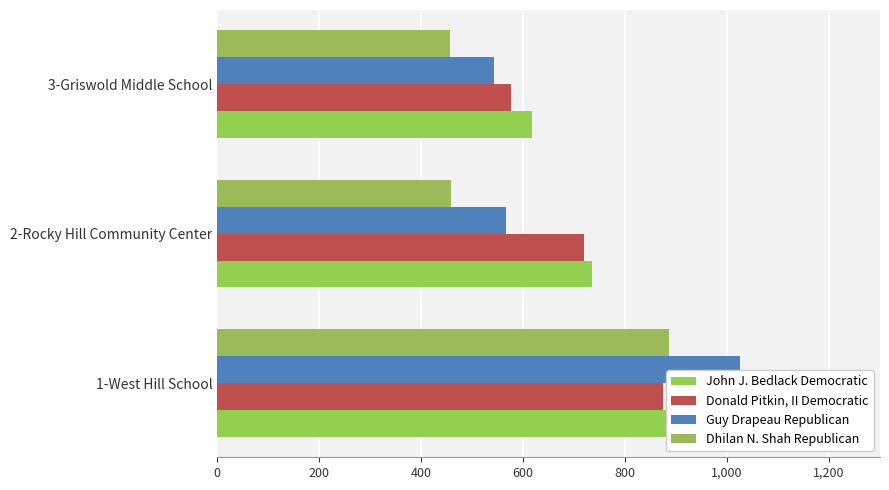

Rank the categories by Dhilan N. Shah Republican value from lowest to highest.

400, 200, 0